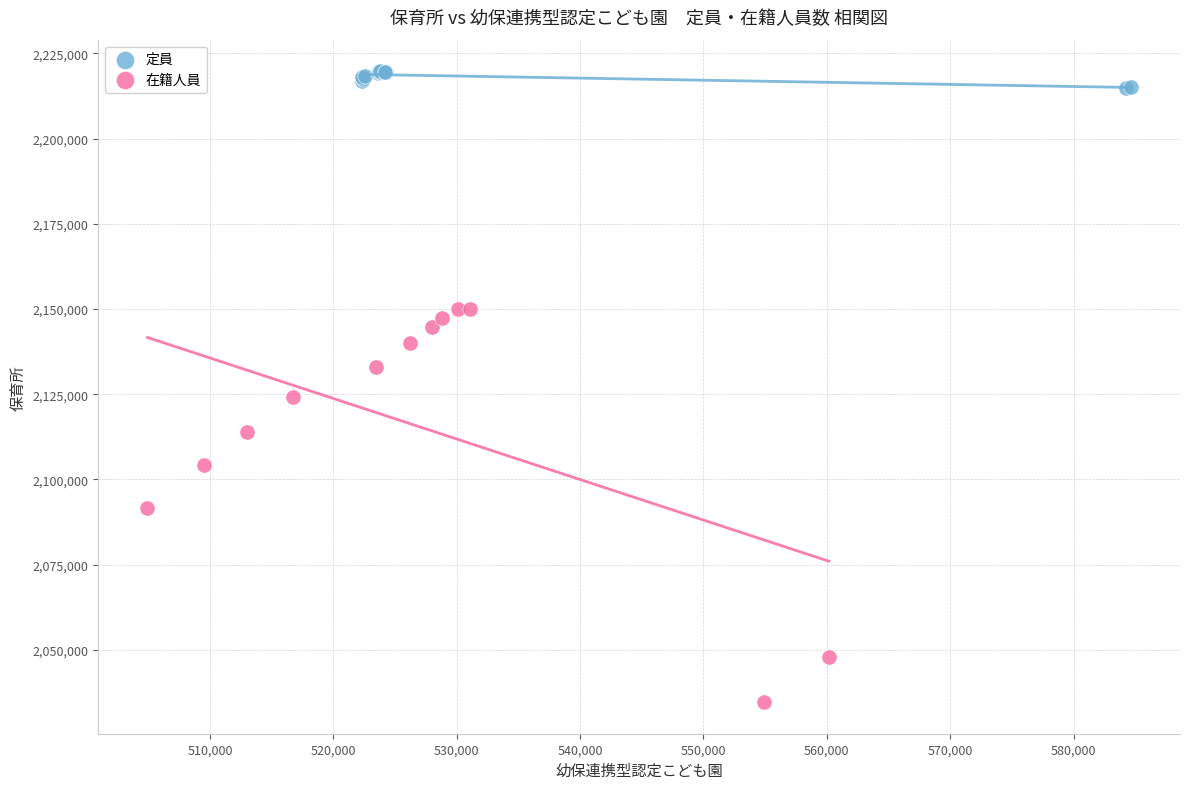

Which series has the largest Y range (max minus min)?

在籍人員